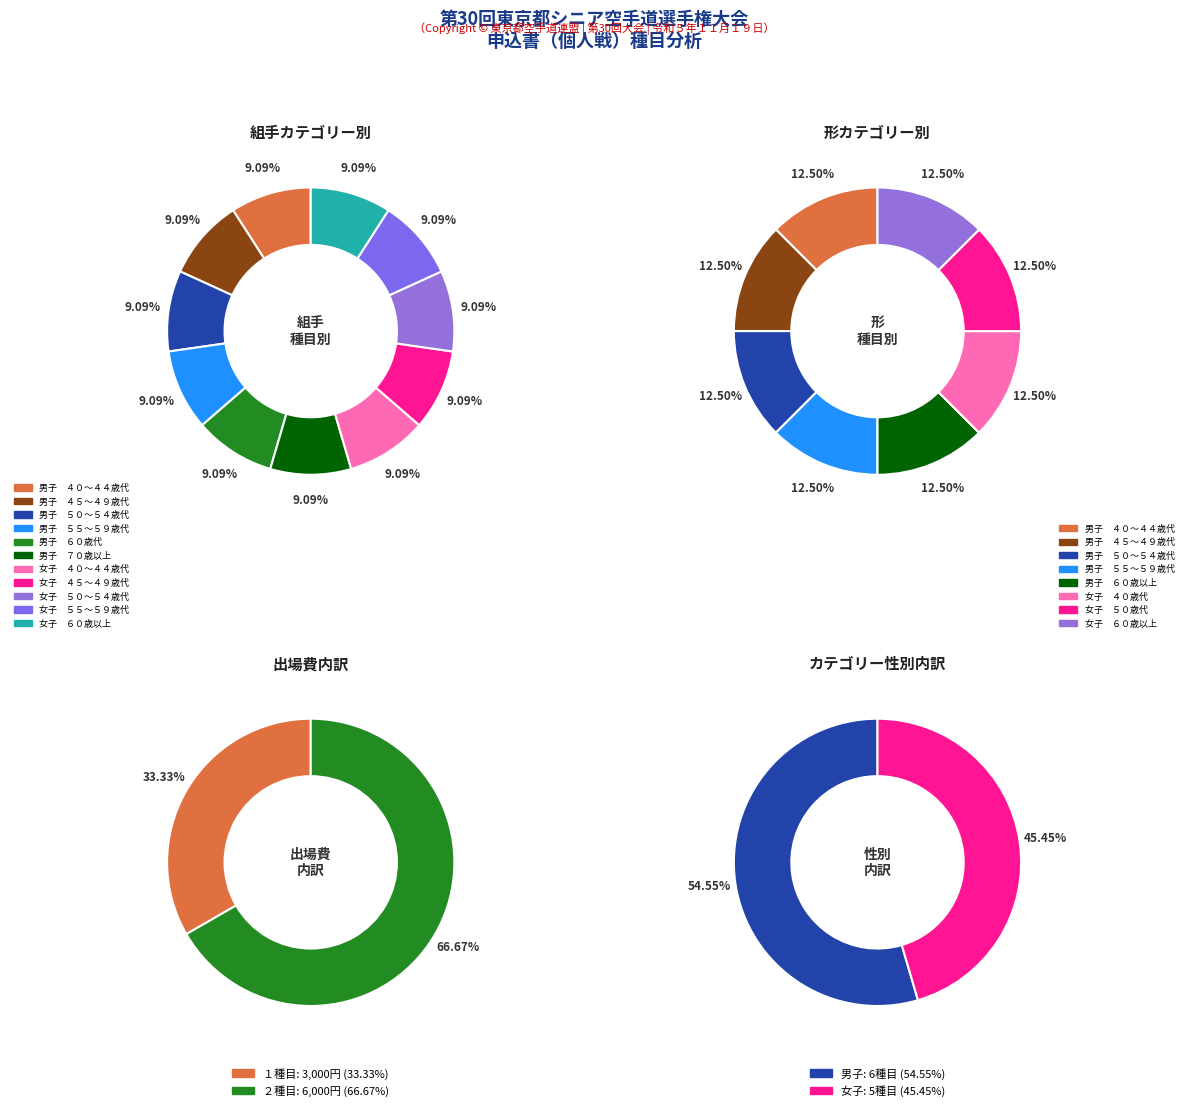

How many slices are in this pie chart?

11